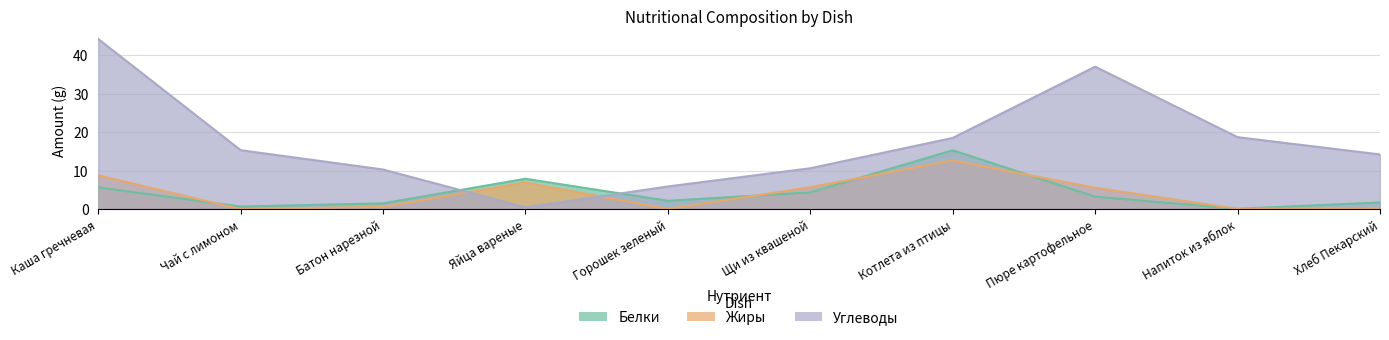

Is it true that Жиры equals 5.7 at Щи из квашеной?

True